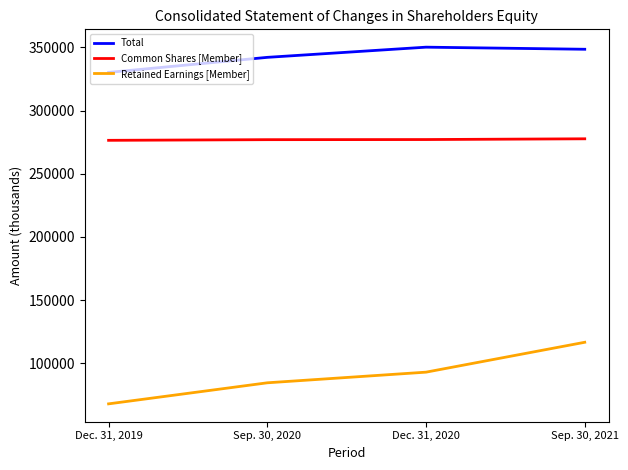

Which series has the largest range (max minus min)?

Retained Earnings [Member]